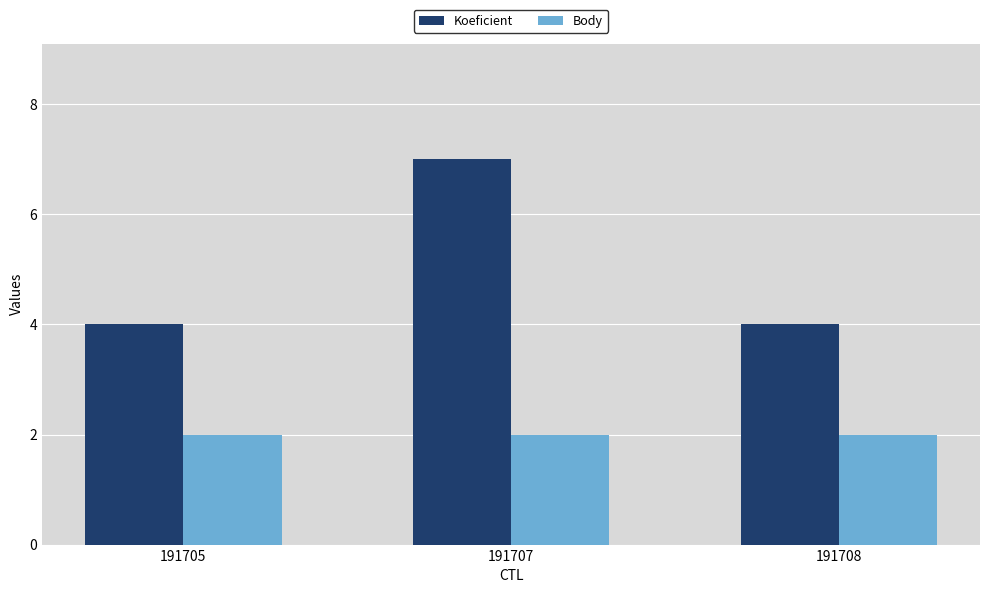

What is the average value of the Body series?

2